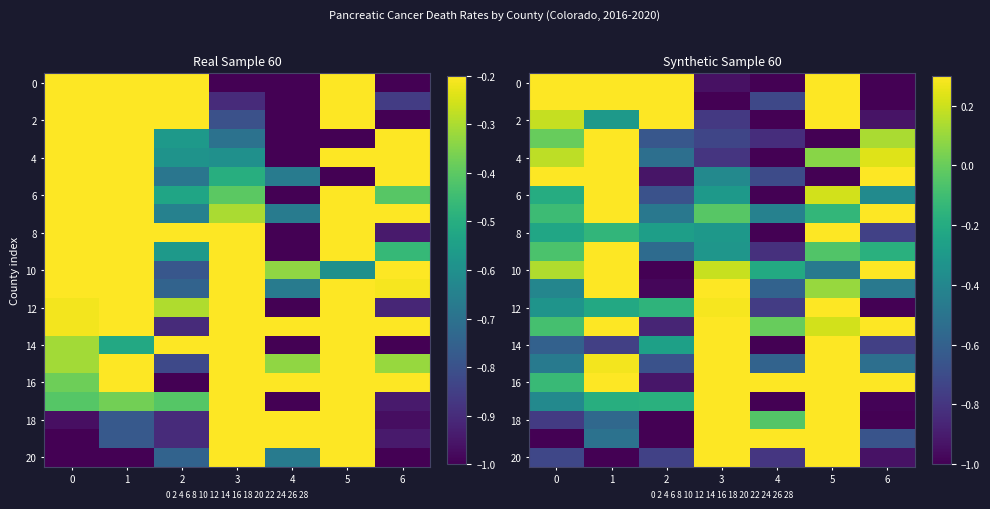

Which series has the largest total across all categories?

16